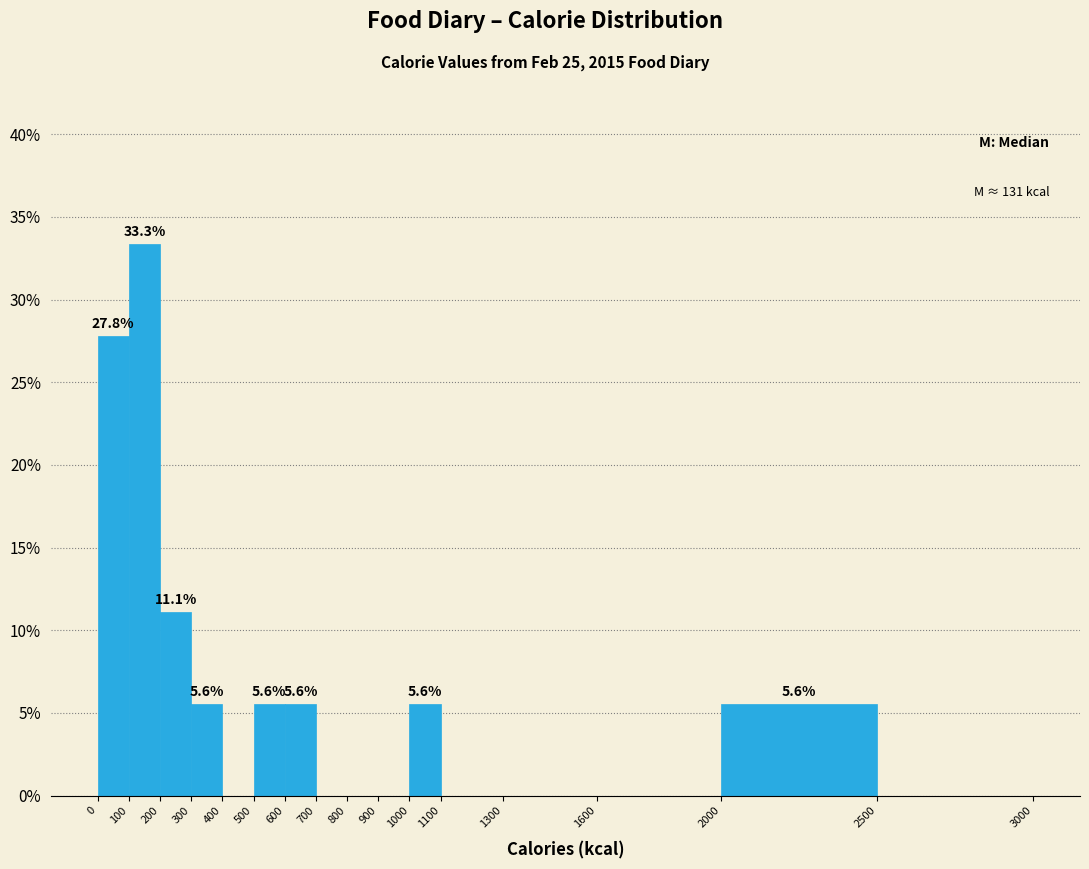

Over which range of the x-axis is the bar tallest?

100 to 200